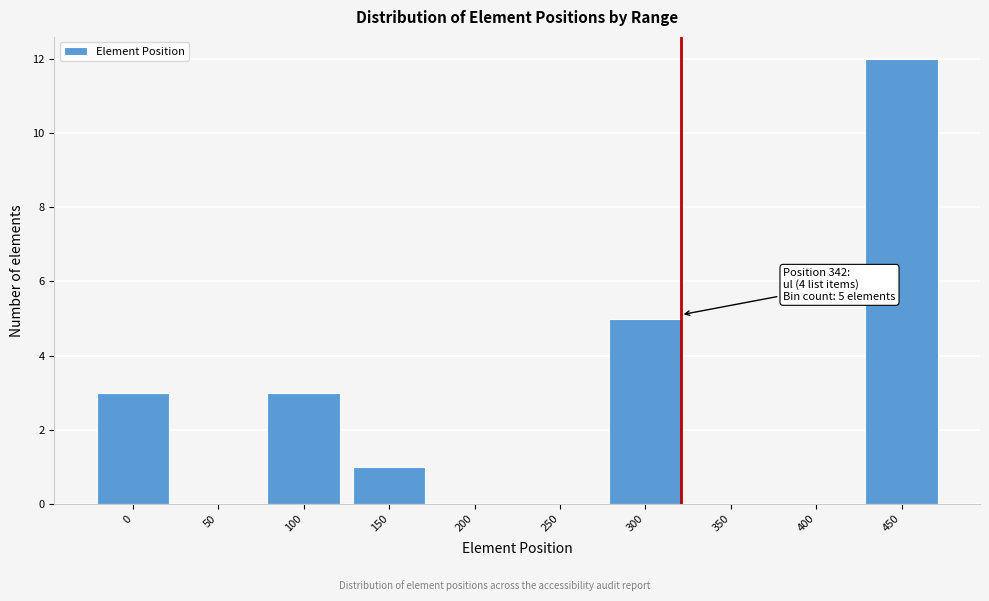

Reading left to right, what are all the values shown in this chart?

0=3	50=0	100=3	150=1	200=0	250=0	300=5	350=0	400=0	450=12